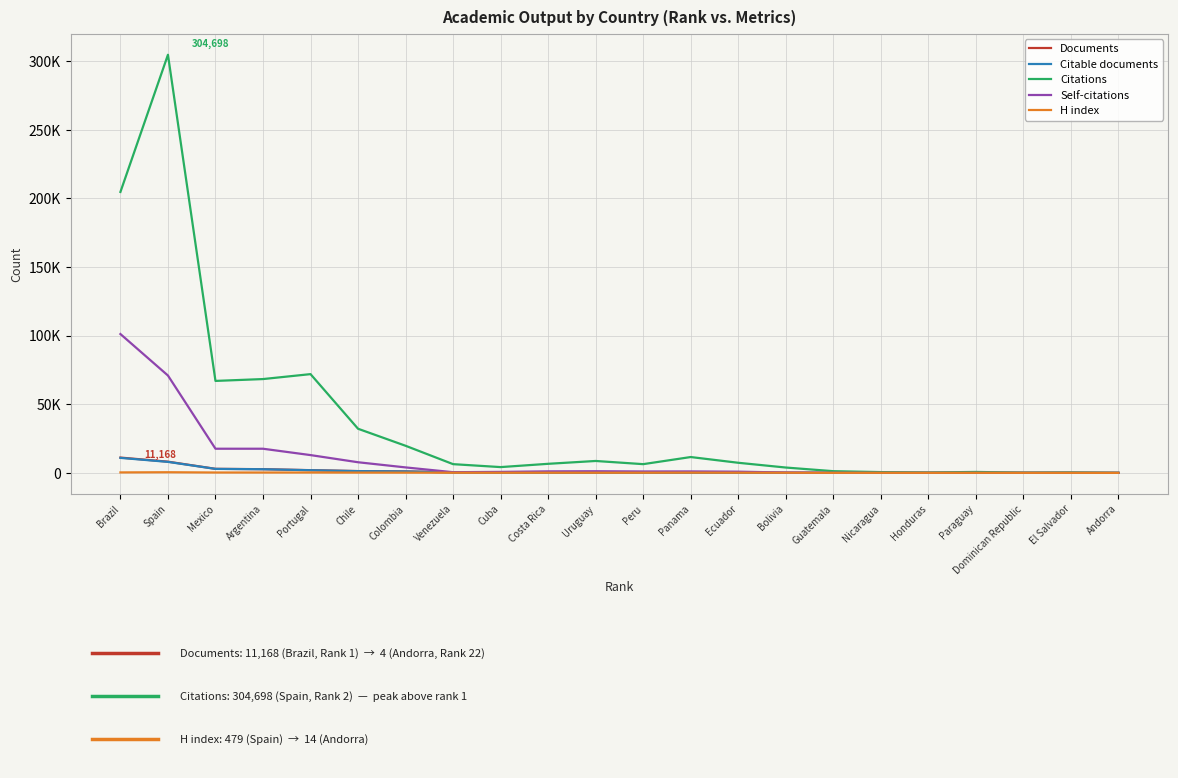

What are all the series names shown in the legend?

Documents, Citable documents, Citations, Self-citations, H index